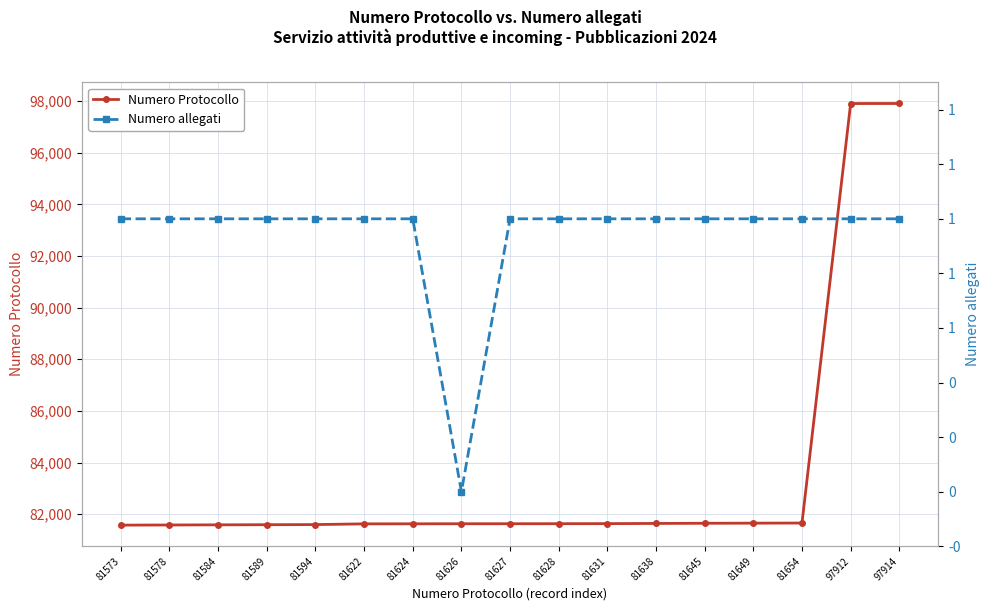

What is the value of the Numero allegati point at the 11th from the left?

1